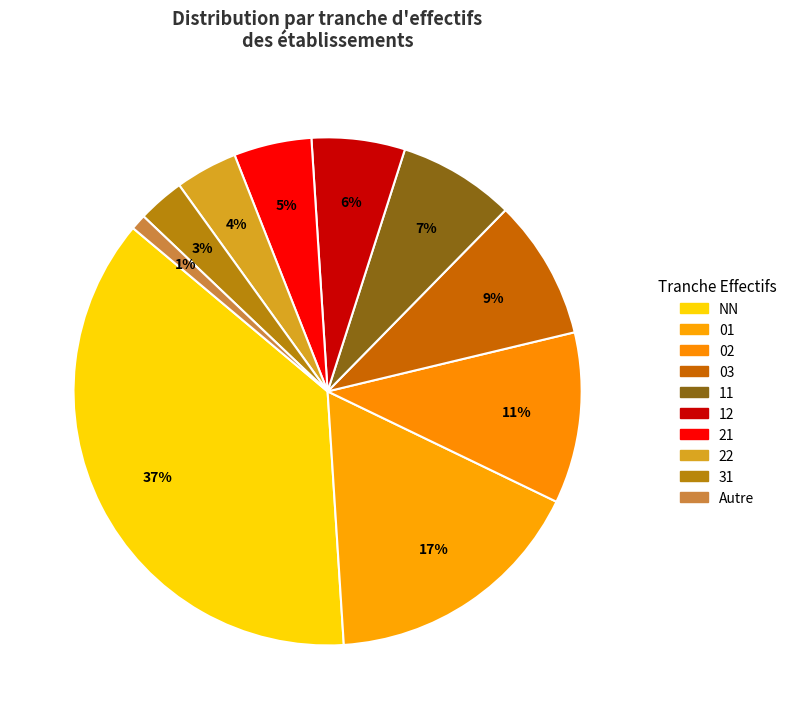

Rank the categories by value from highest to lowest.

NN, 01, 02, 03, 11, 12, 21, 22, 31, Autre